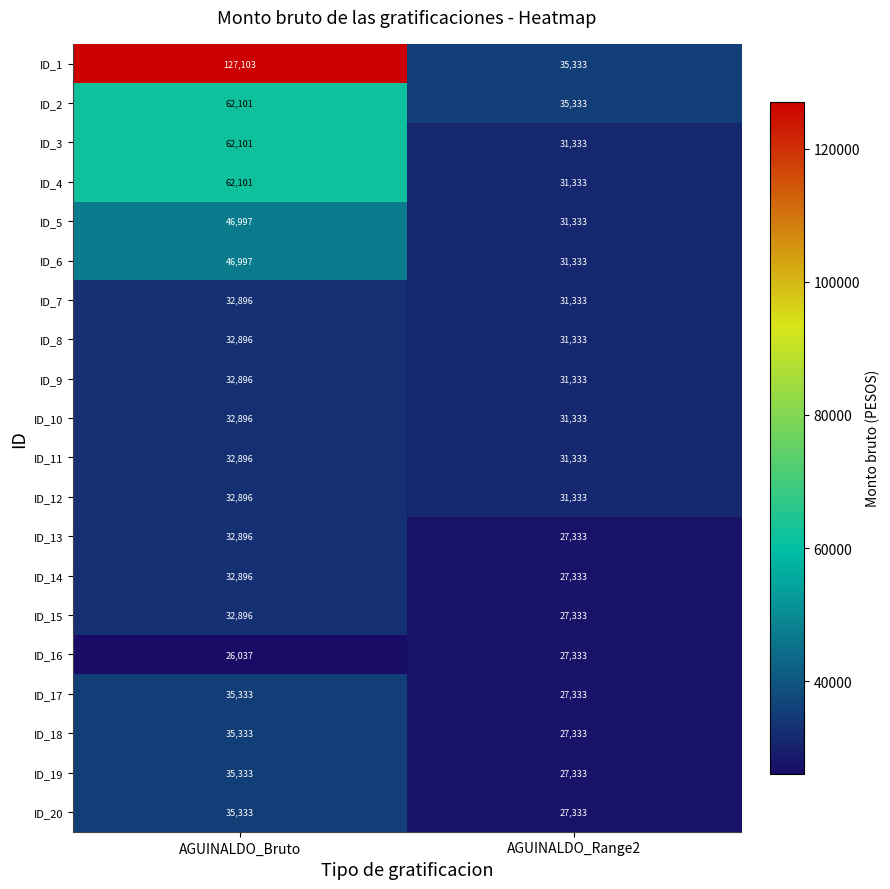

What is the greatest value displayed?

127103